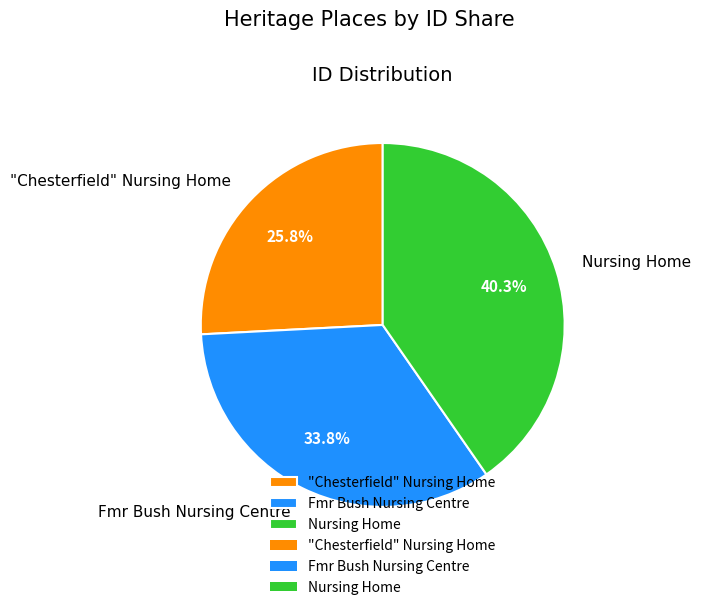

What is the largest slice in the pie chart?

Nursing Home